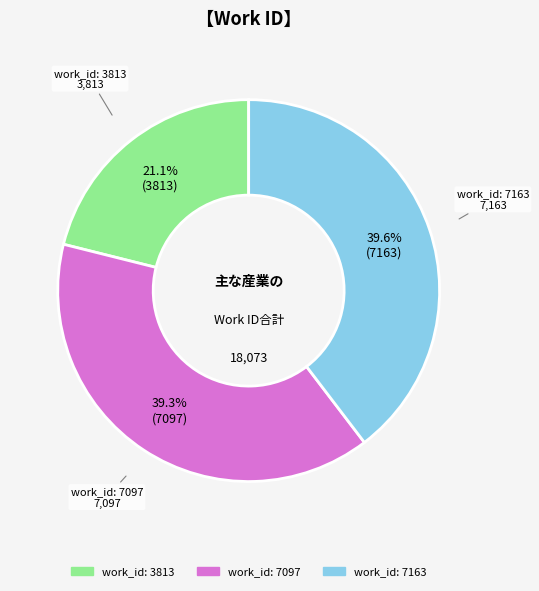

To the nearest percent, what is the combined percentage of work_id: 3813 and work_id: 7163?

61%